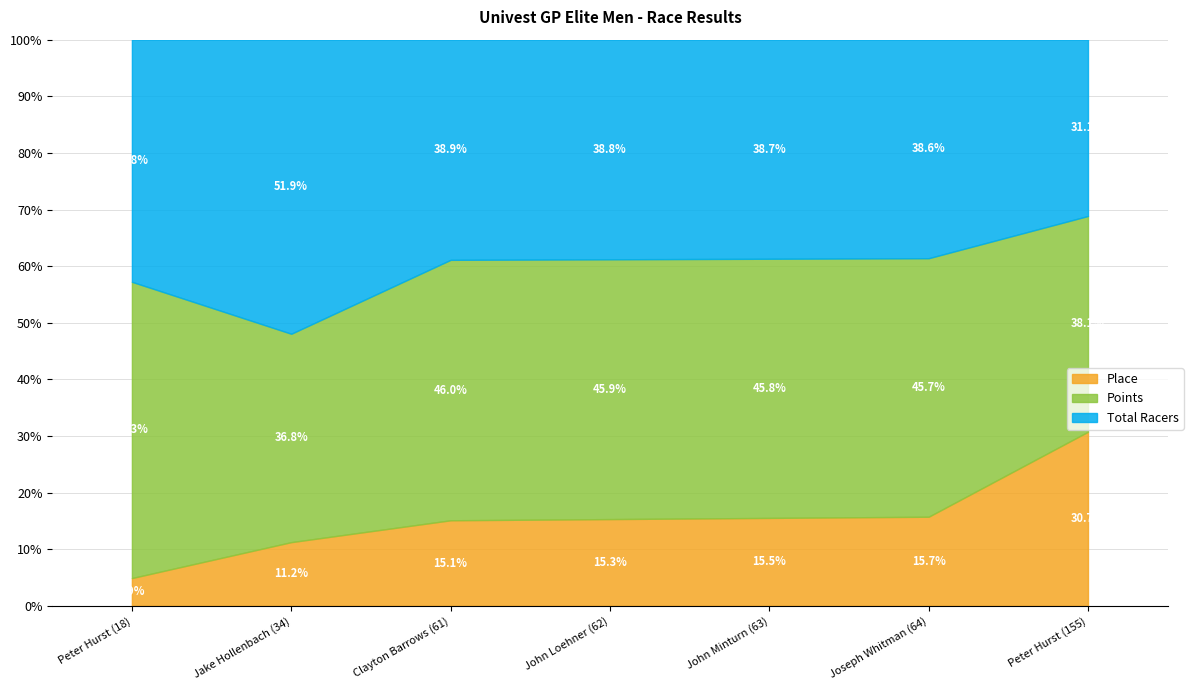

Is the value of Total Racers at Jake Hollenbach (34) greater than the value of Place at Joseph Whitman (64)?

Yes